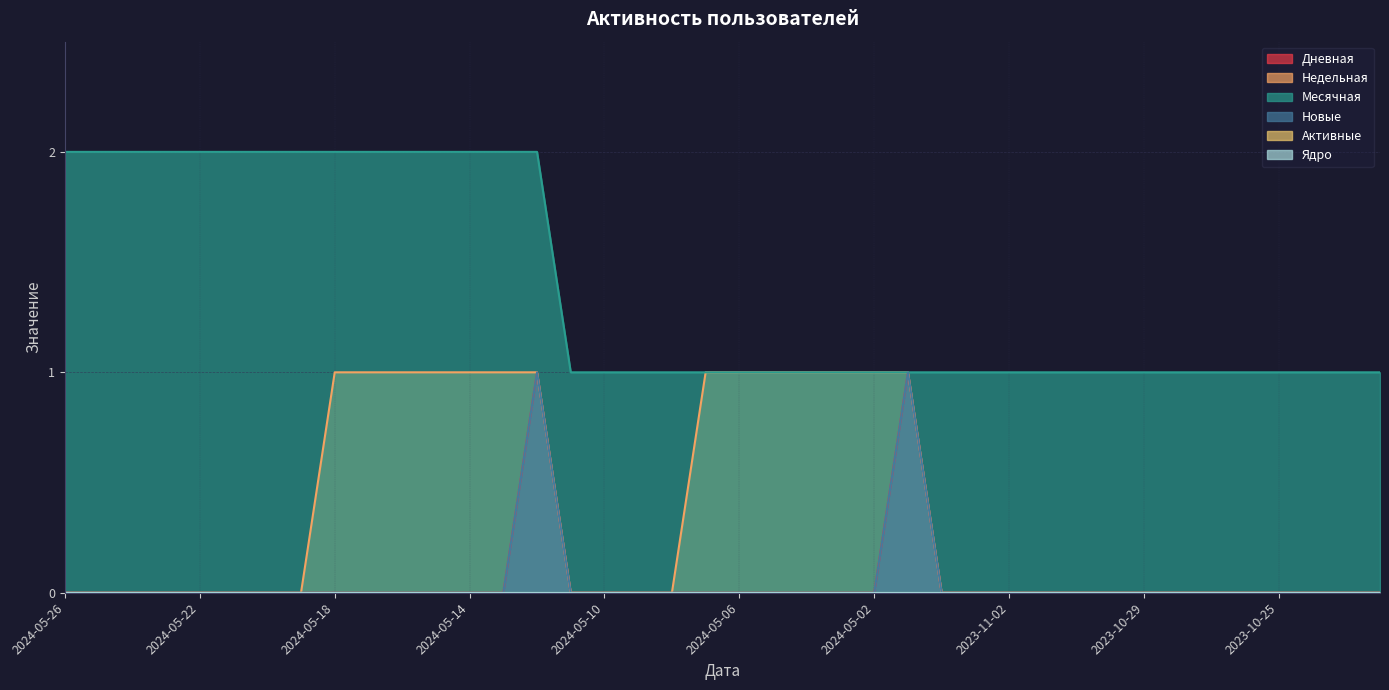

Does the chart display data point markers on the line(s)?

No